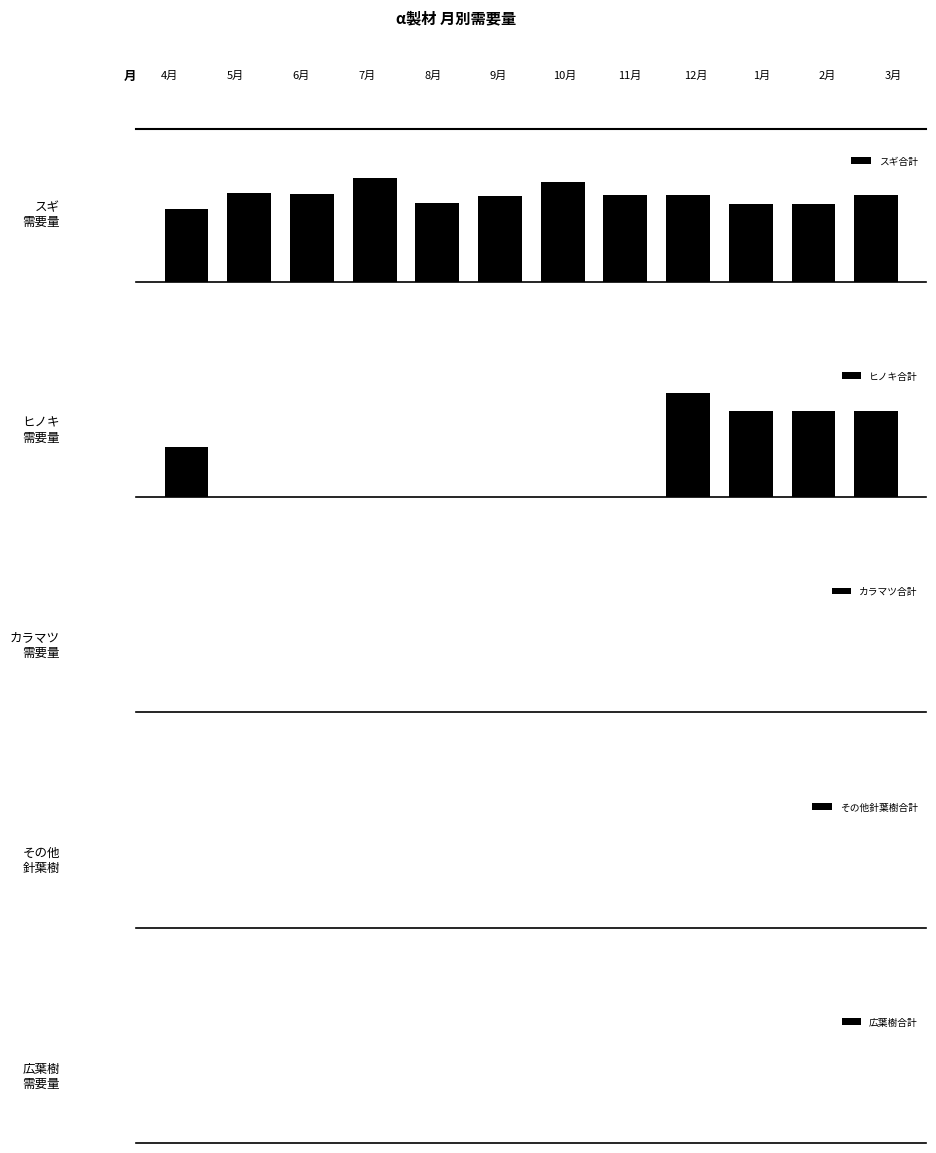

Is it true that 広葉樹合計 equals 0 at 0?

True